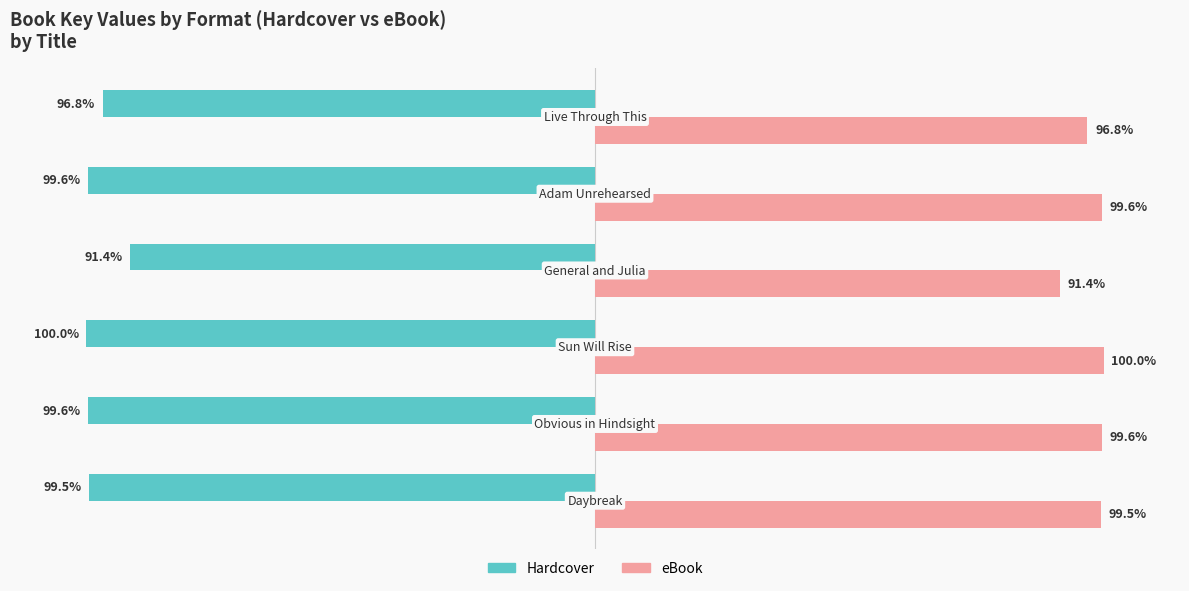

Rank the series by their average value, from highest to lowest.

eBook, Hardcover